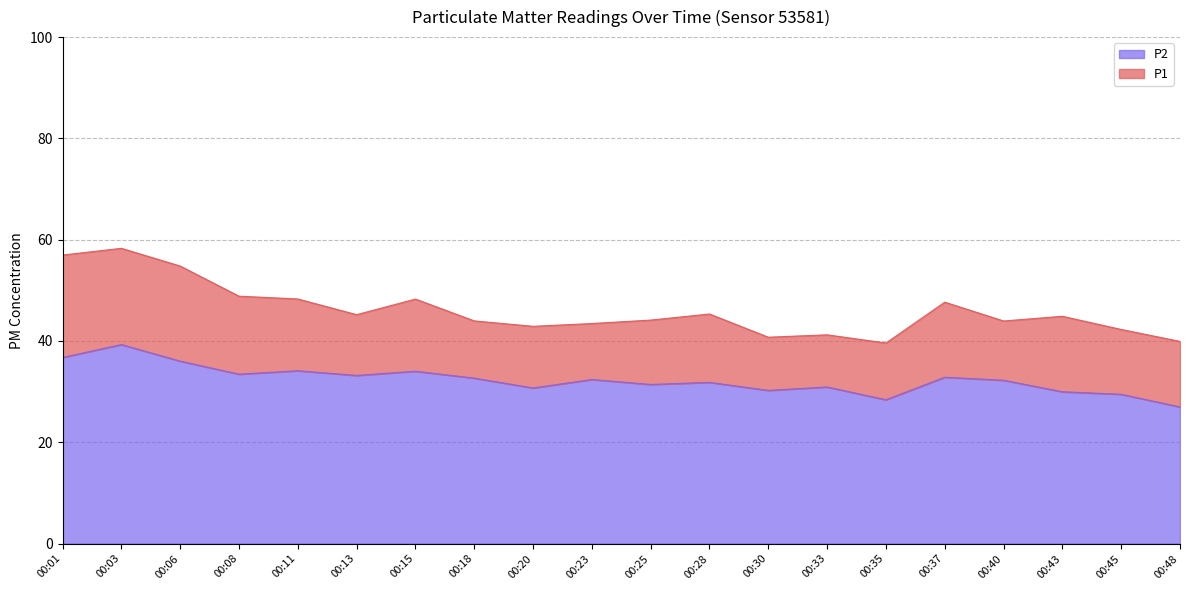

What is the difference between the maximum and minimum values in the P2 series?

12.3